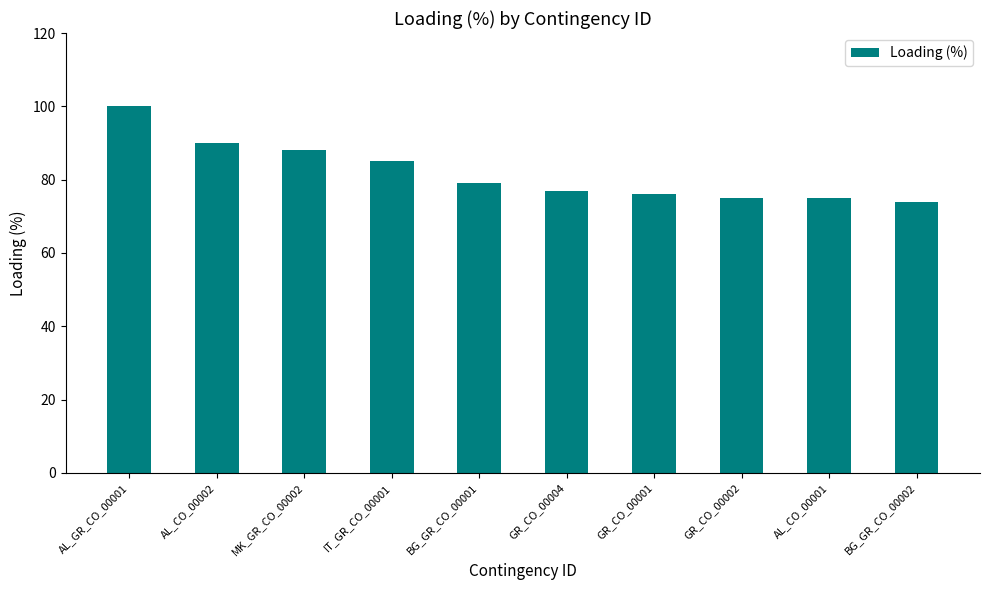

At which label does the data first exceed 79?

AL_GR_CO_00001